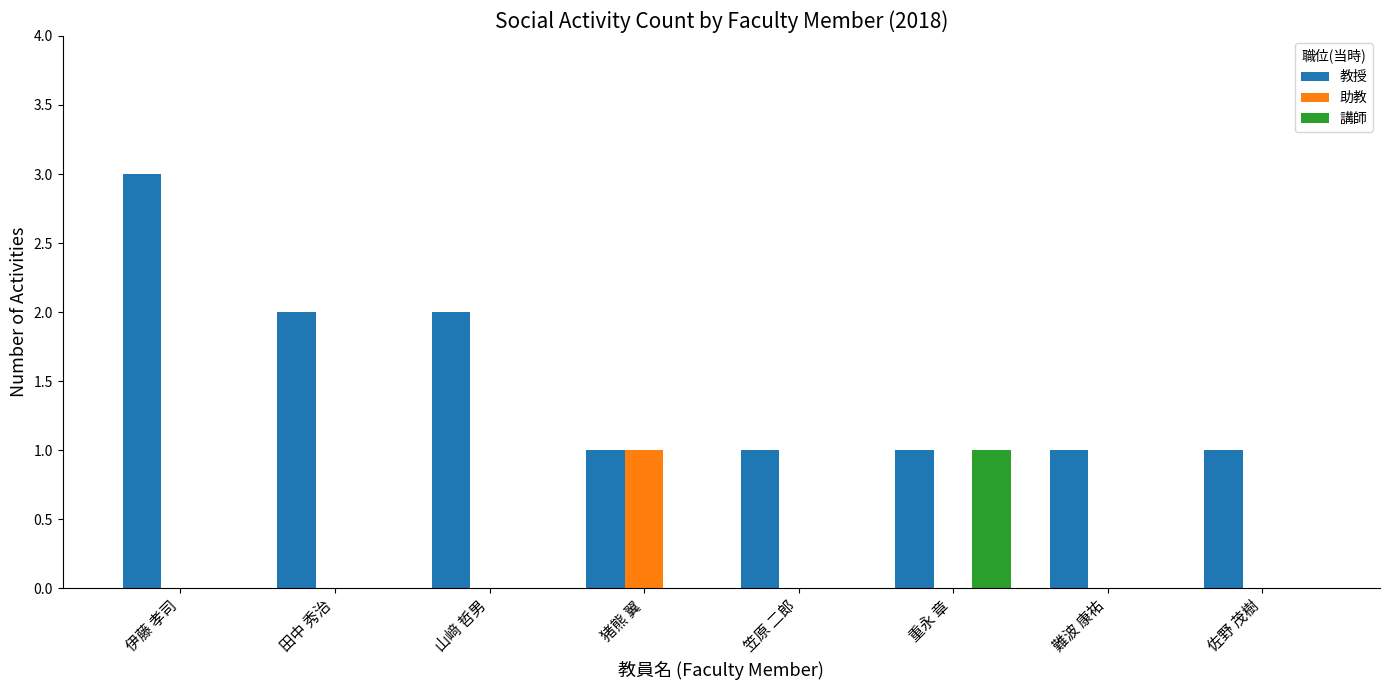

Reading left to right, transcribe all the data shown in this chart.

教授: 伊藤 孝司=3	田中 秀治=2	山﨑 哲男=2	猪熊 翼=1	笠原 二郎=1	重永 章=1	難波 康祐=1	佐野 茂樹=1
助教: 伊藤 孝司=0	田中 秀治=0	山﨑 哲男=0	猪熊 翼=1	笠原 二郎=0	重永 章=0	難波 康祐=0	佐野 茂樹=0
講師: 伊藤 孝司=0	田中 秀治=0	山﨑 哲男=0	猪熊 翼=0	笠原 二郎=0	重永 章=1	難波 康祐=0	佐野 茂樹=0